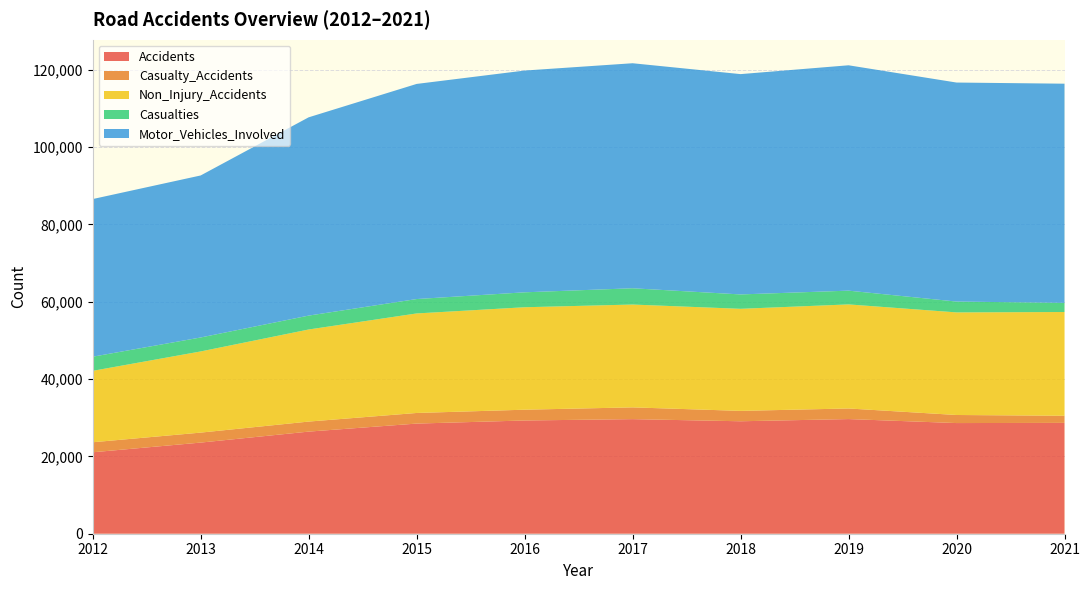

Reading left to right, extract all data points from this chart.

Accidents: 2012=21056	2013=23563	2014=26400	2015=28476	2016=29277	2017=29627	2018=29075	2019=29644	2020=28611	2021=28660
Casualty_Accidents: 2012=2590	2013=2578	2014=2593	2015=2743	2016=2789	2017=3041	2018=2686	2019=2739	2020=2086	2021=1838
Non_Injury_Accidents: 2012=18466	2013=20985	2014=23807	2015=25733	2016=26488	2017=26586	2018=26389	2019=26905	2020=26525	2021=26822
Casualties: 2012=3653	2013=3610	2014=3592	2015=3722	2016=3862	2017=4209	2018=3718	2019=3559	2020=2802	2021=2371
Motor_Vehicles_Involved: 2012=40759	2013=41888	2014=51264	2015=55617	2016=57335	2017=58178	2018=56962	2019=58267	2020=56627	2021=56663